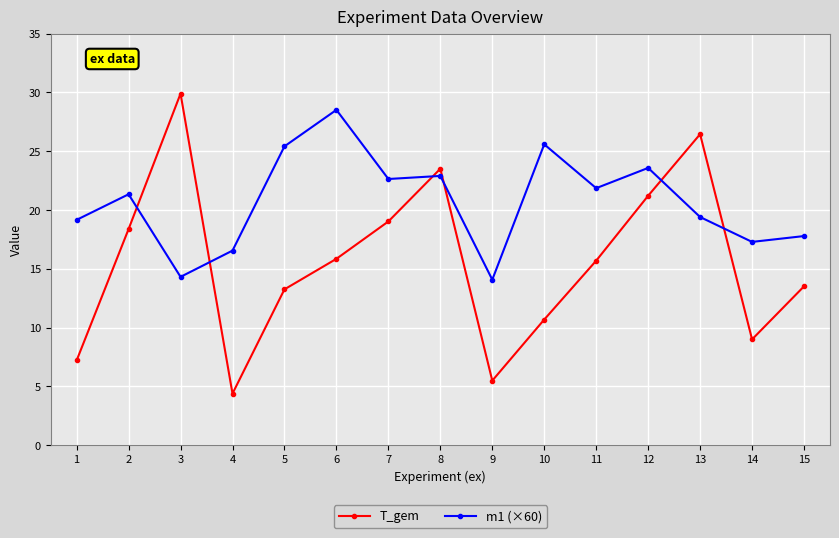

Where is the first local minimum for m1 (×60)?

3